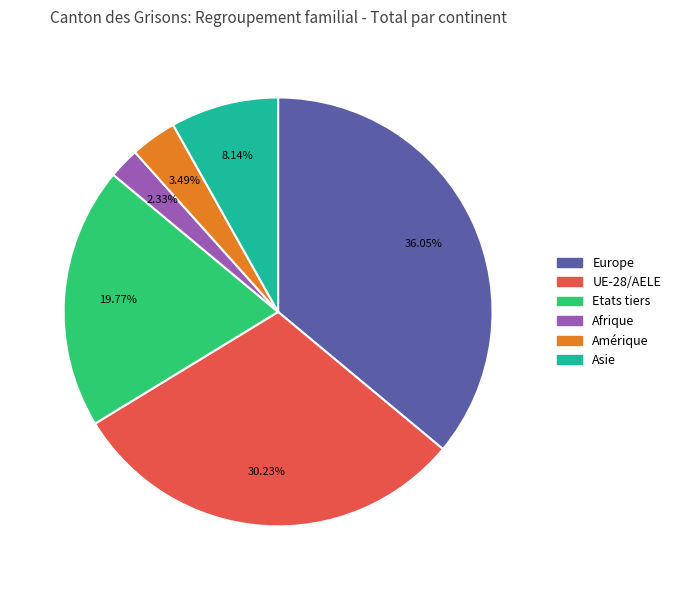

Does any single category account for the majority?

No